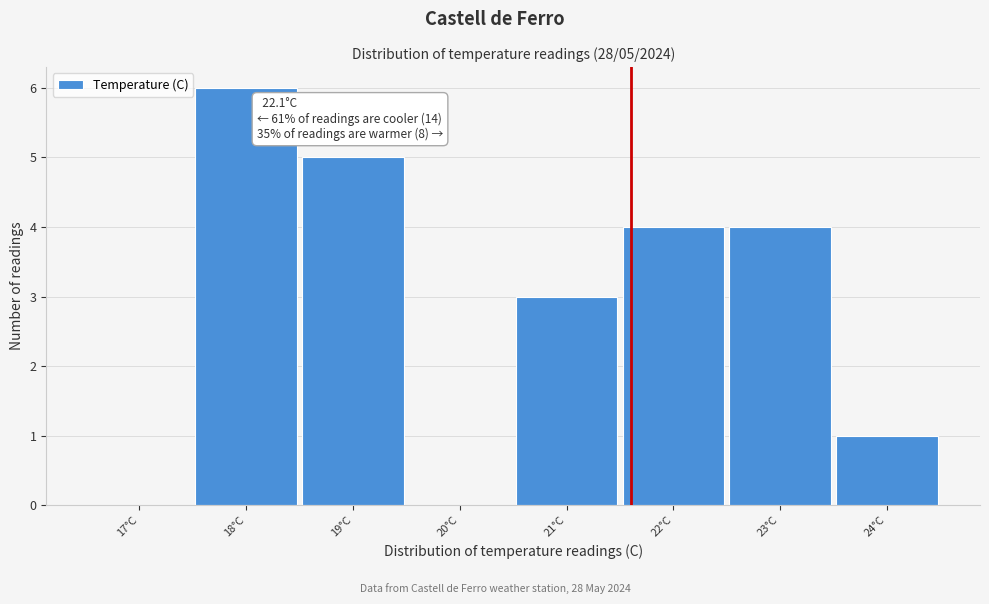

Reading left to right, what are all the values shown in this chart?

17°C=0	18°C=6	19°C=5	20°C=0	21°C=3	22°C=4	23°C=4	24°C=1